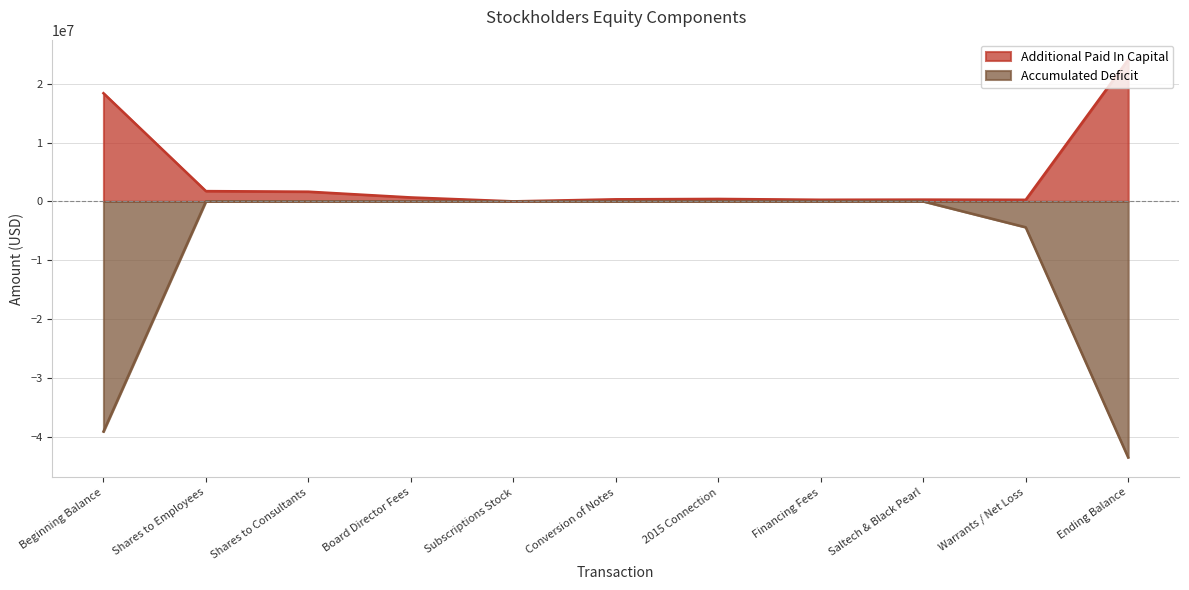

Which series has the largest range (max minus min)?

Accumulated Deficit